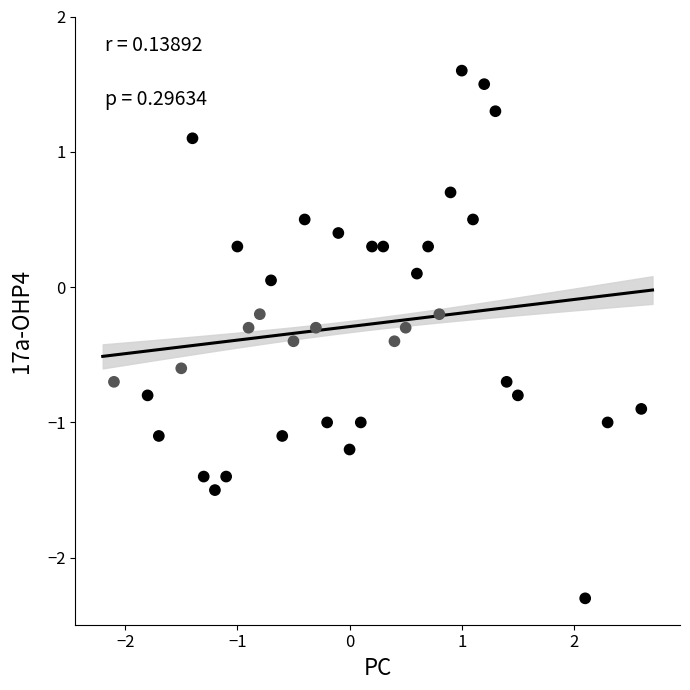

What is the range of X values (max minus min)?

4.7